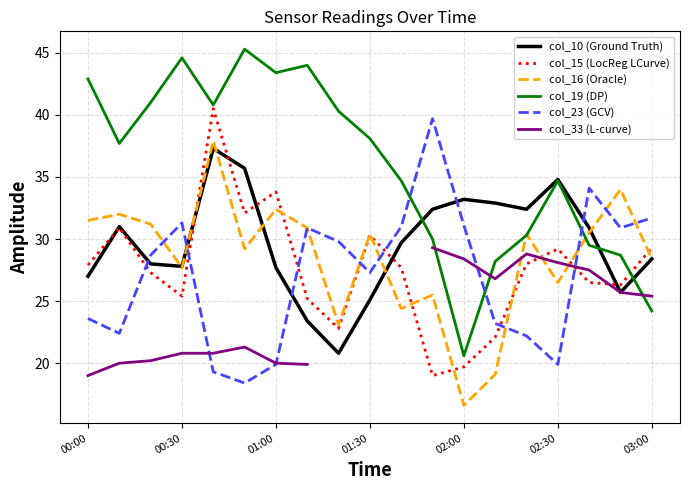

Which series has the widest spread of values?

col_19 (DP)